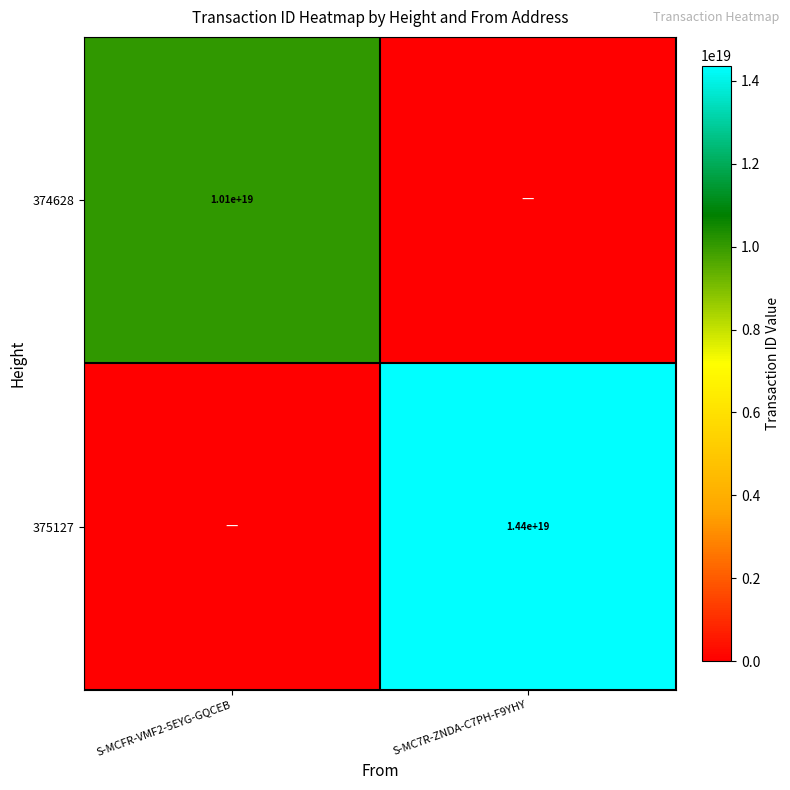

Is it true that 375127 equals 20596234151982157824 at S-MC7R-ZNDA-C7PH-F9YHY?

False